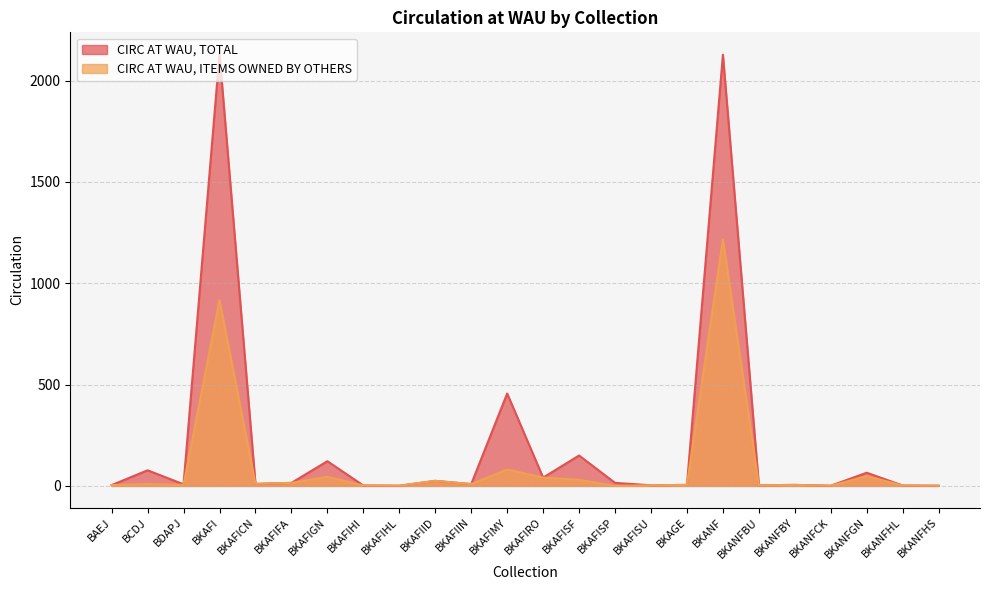

True or false: CIRC AT WAU, TOTAL and CIRC AT WAU, ITEMS OWNED BY OTHERS intersect in this chart.

False